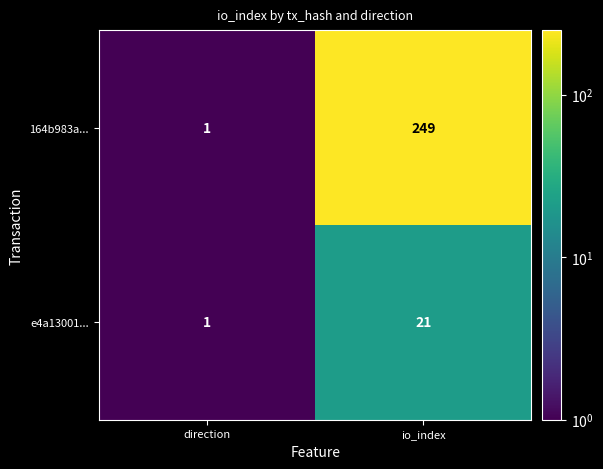

At which category is the sum across all series the highest?

io_index